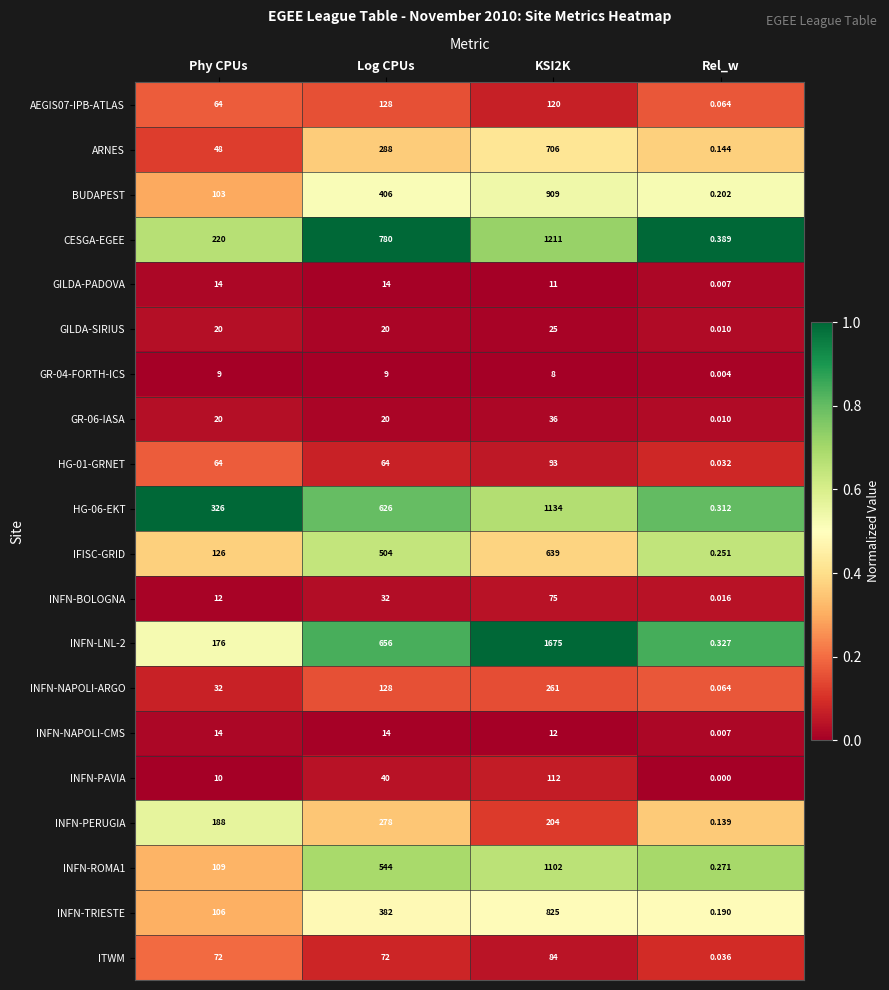

Where is HG-06-EKT nearest to the value 567?

Log CPUs